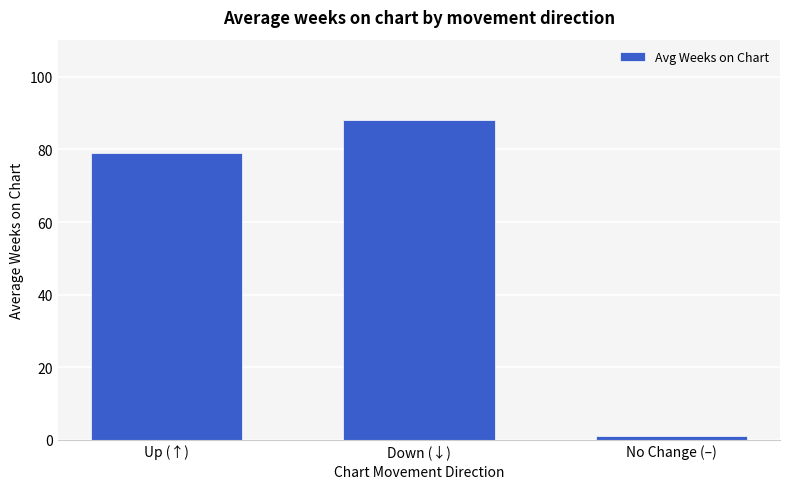

How many bars are there in total?

3